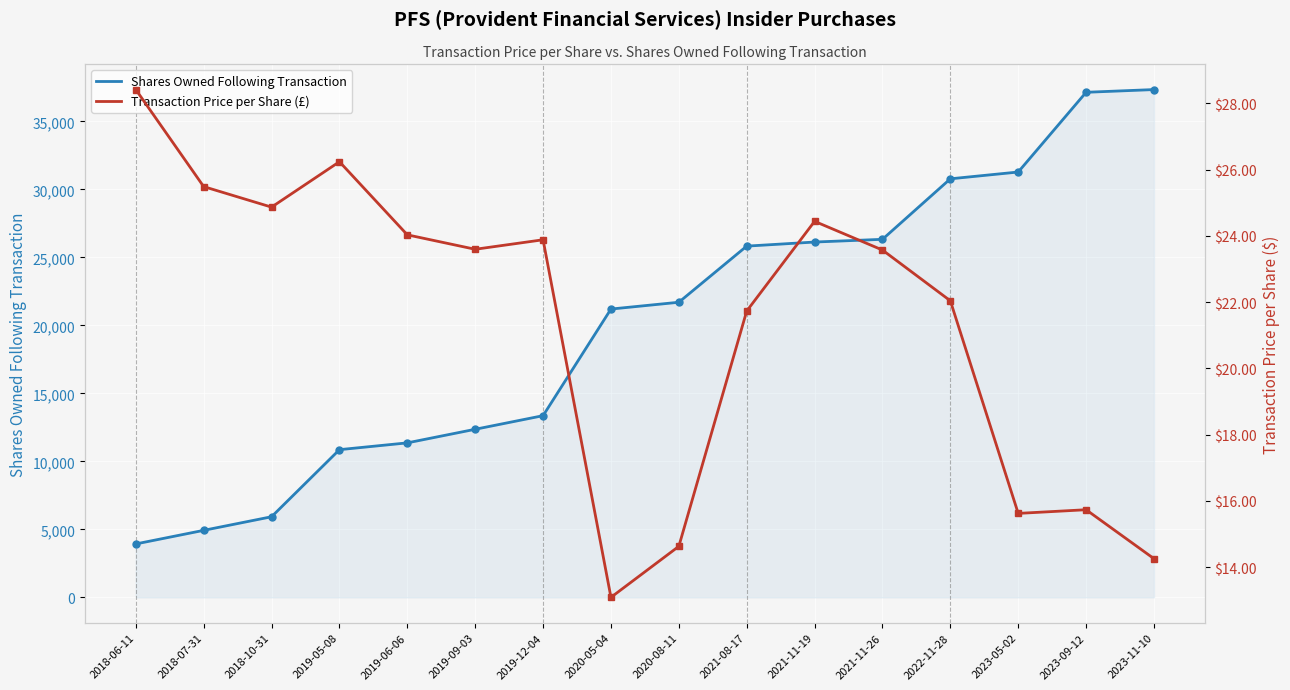

What is the spread (max minus min) of values at 2018-06-11?

3897.6